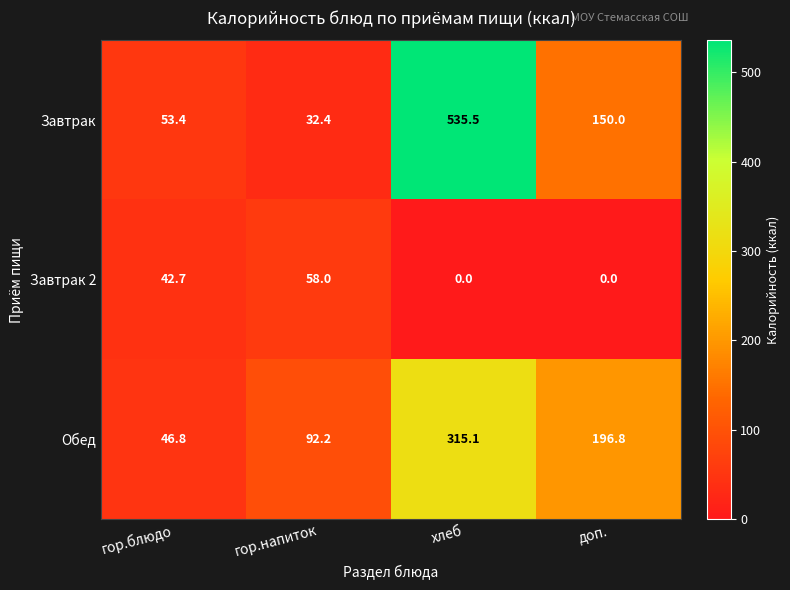

True or false: Завтрак has a value of 32.4 at гор.напиток.

True